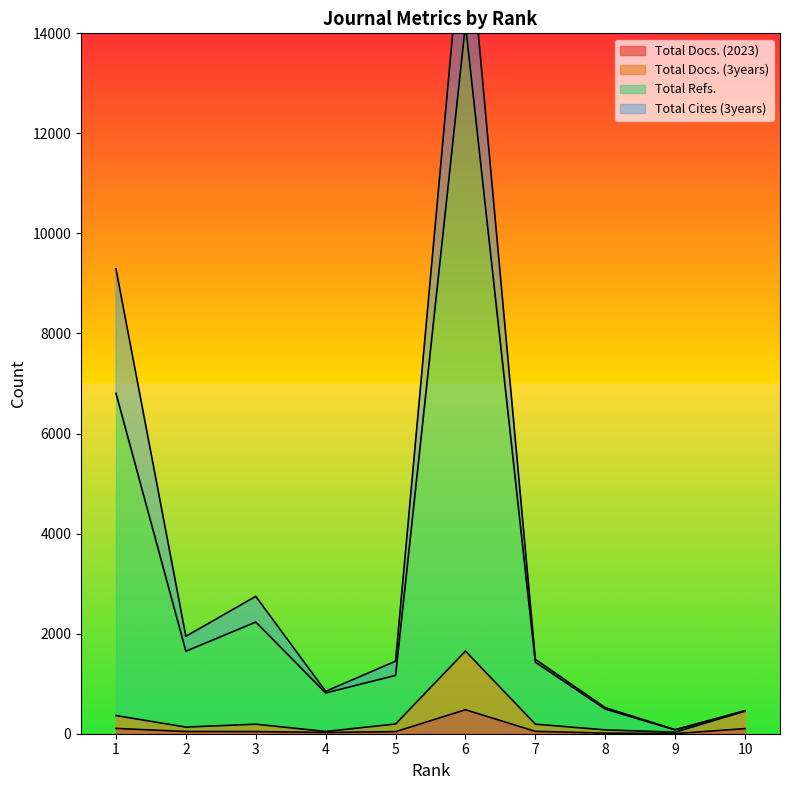

What is the sum of the Total Refs. values at 6 and 10?

14628